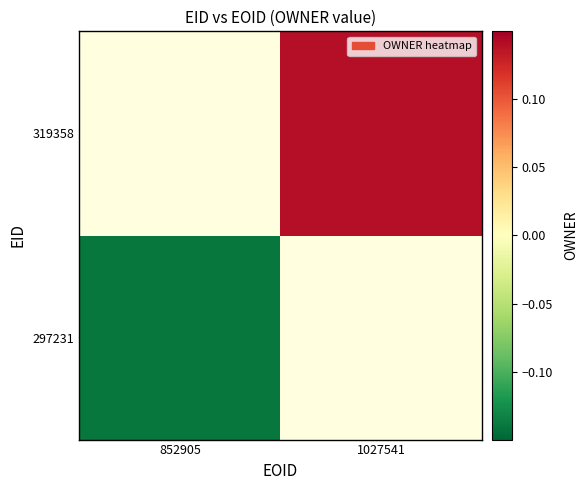

Which category has the lowest value across all series?

852905